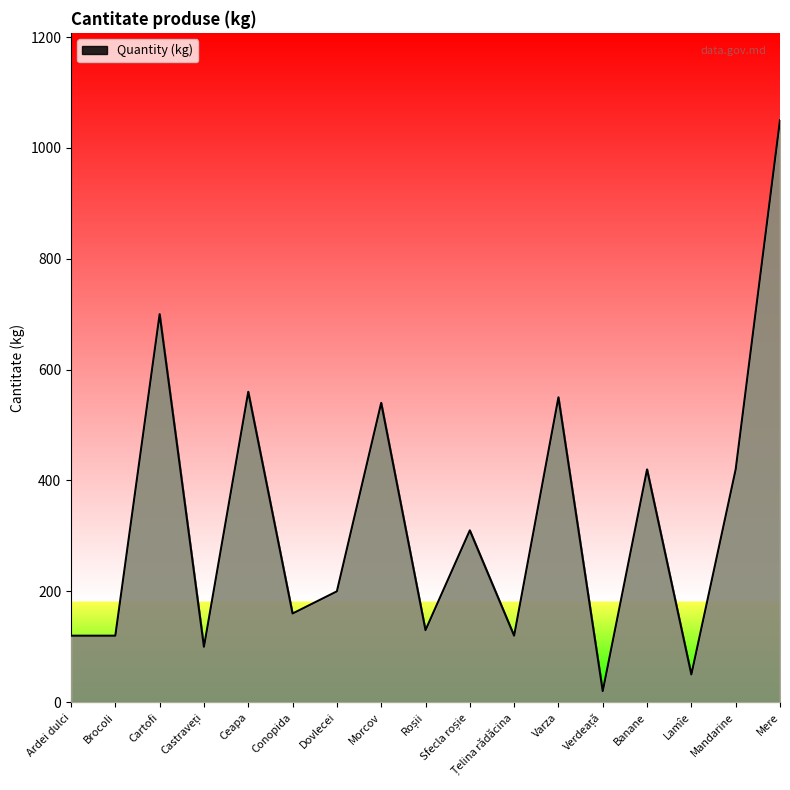

The value at Cartofi is 962. True or false?

False